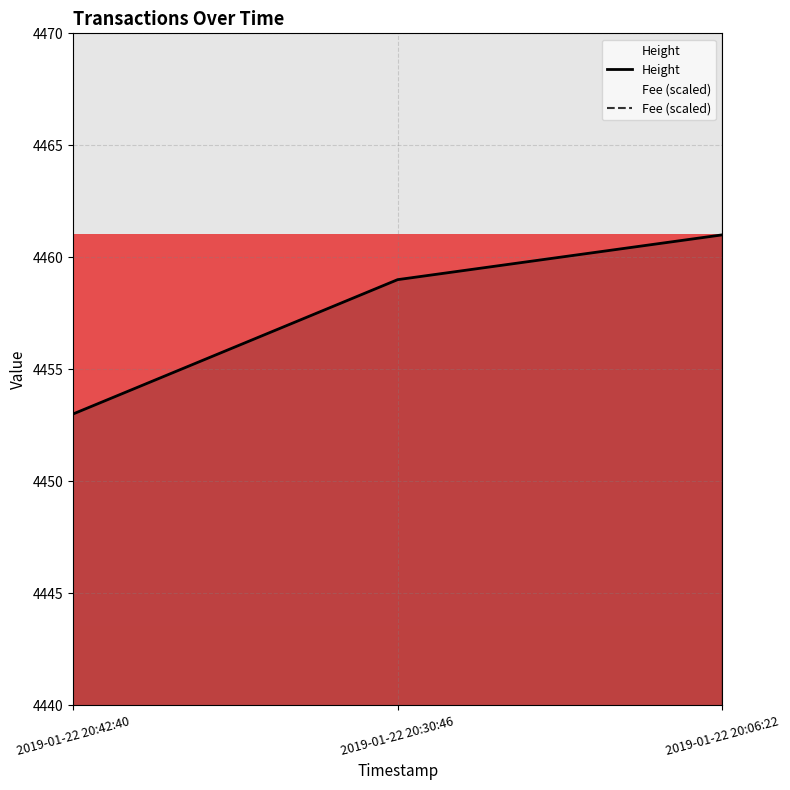

List the series in order of their peak value, highest first.

Height, Fee